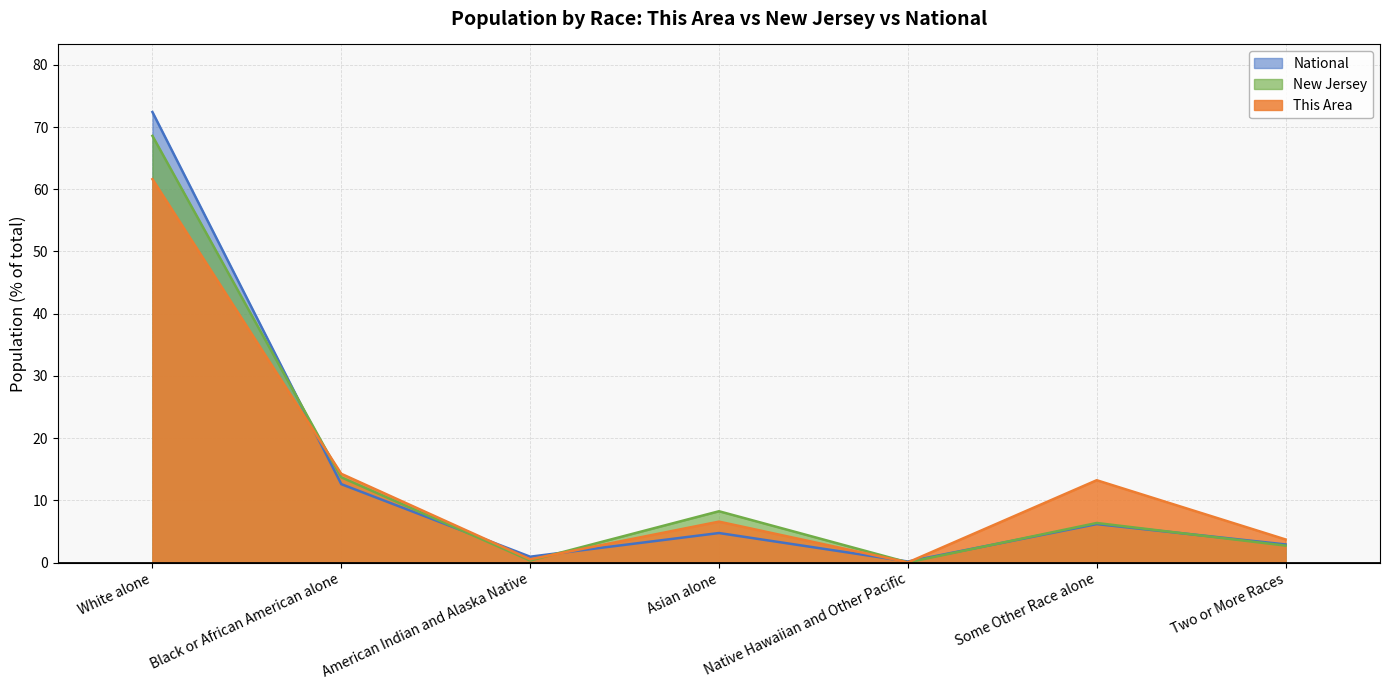

Where is the first local minimum for National?

American Indian and Alaska Native